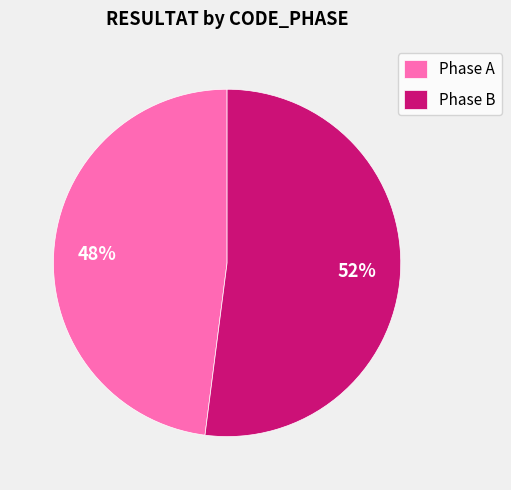

Rank the categories by value from highest to lowest.

Phase B, Phase A